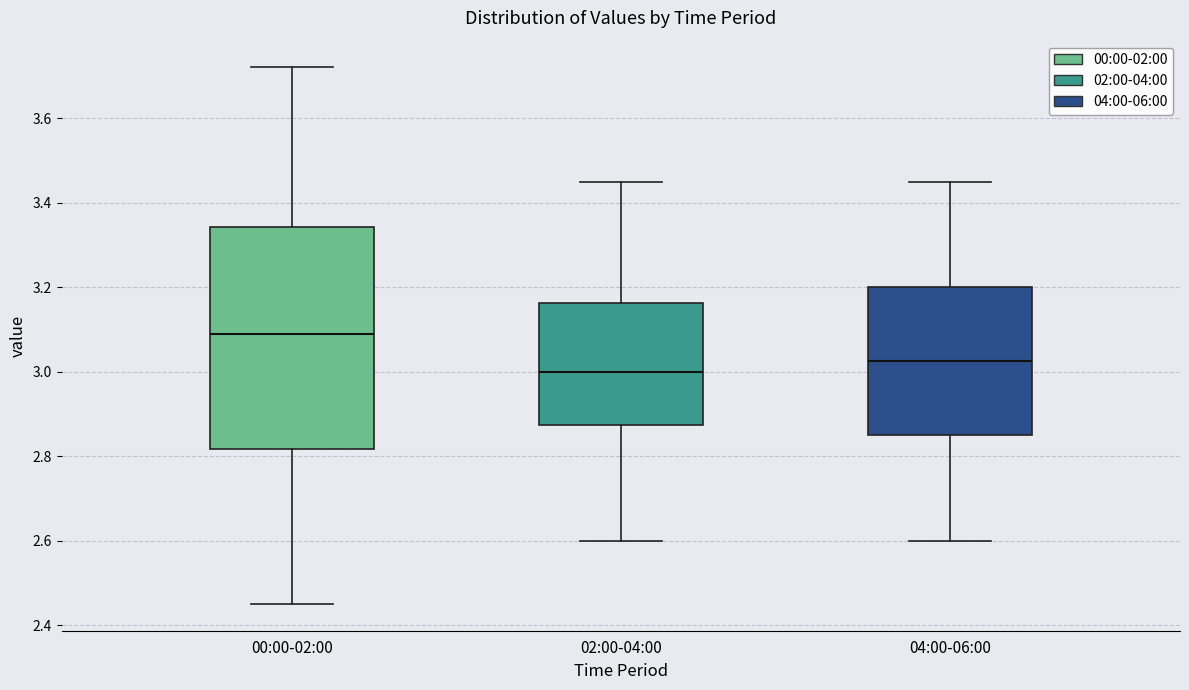

Where does the lower whisker of the box for 02:00-04:00 end on the y-axis? The values are not printed on the chart, so give them approximately, as read against the axis.

2.60